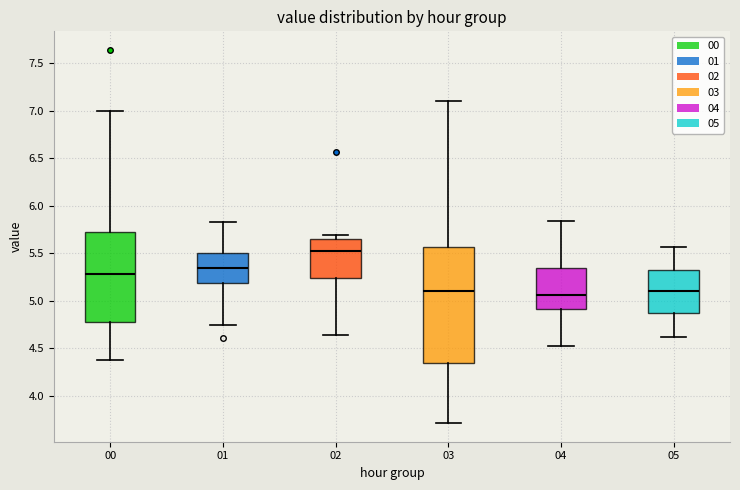

Where does the lower whisker of the box at x = 01 end on the y-axis? The values are not printed on the chart, so give them approximately, as read against the axis.

4.75